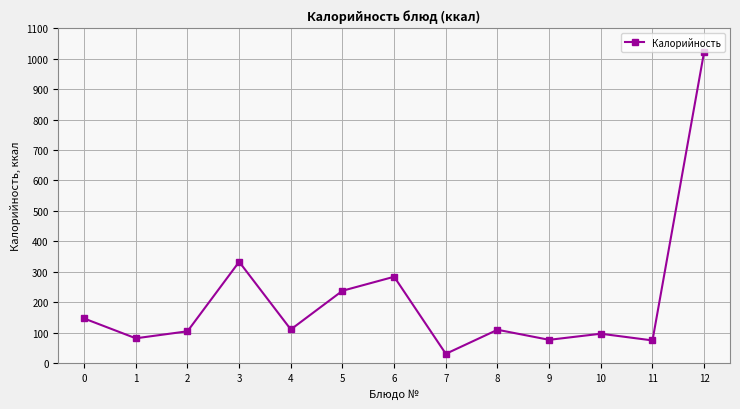

At which category does the chart reach its peak across all series?

12